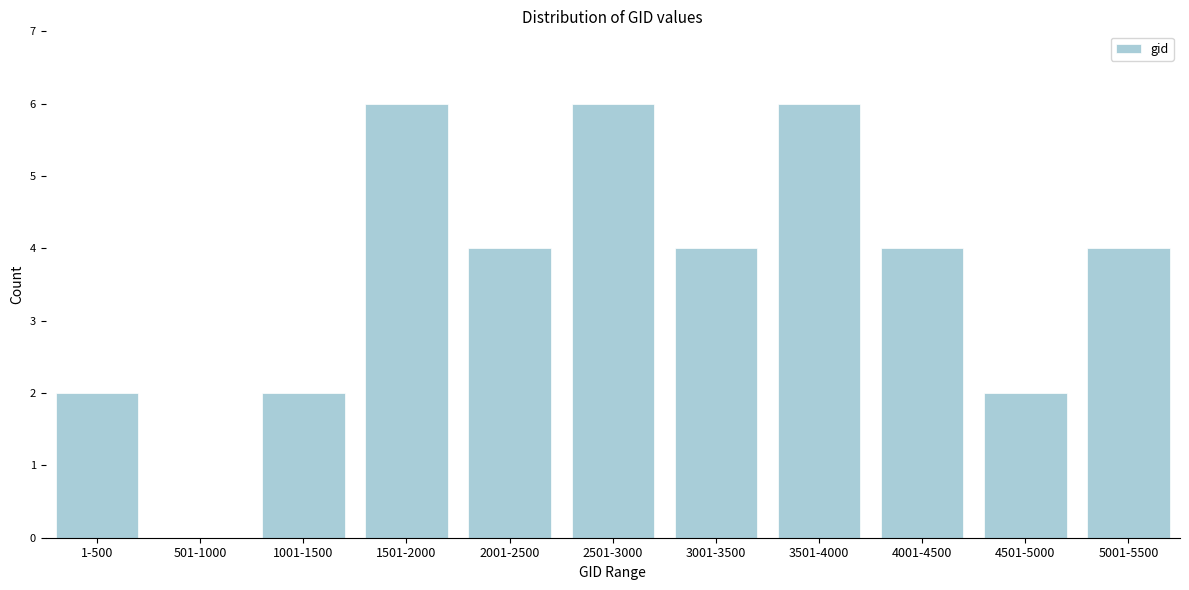

Reading left to right, list all the values displayed in this chart.

1-500=2	501-1000=0	1001-1500=2	1501-2000=6	2001-2500=4	2501-3000=6	3001-3500=4	3501-4000=6	4001-4500=4	4501-5000=2	5001-5500=4